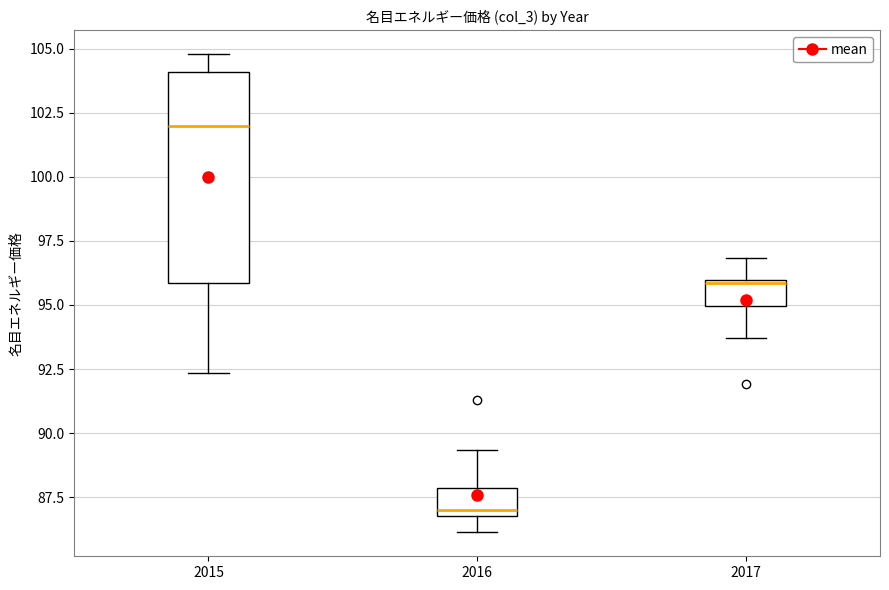

Where is the upper edge of the box at x = 2017 on the y-axis? The values are not printed on the chart, so give them approximately, as read against the axis.

96.0